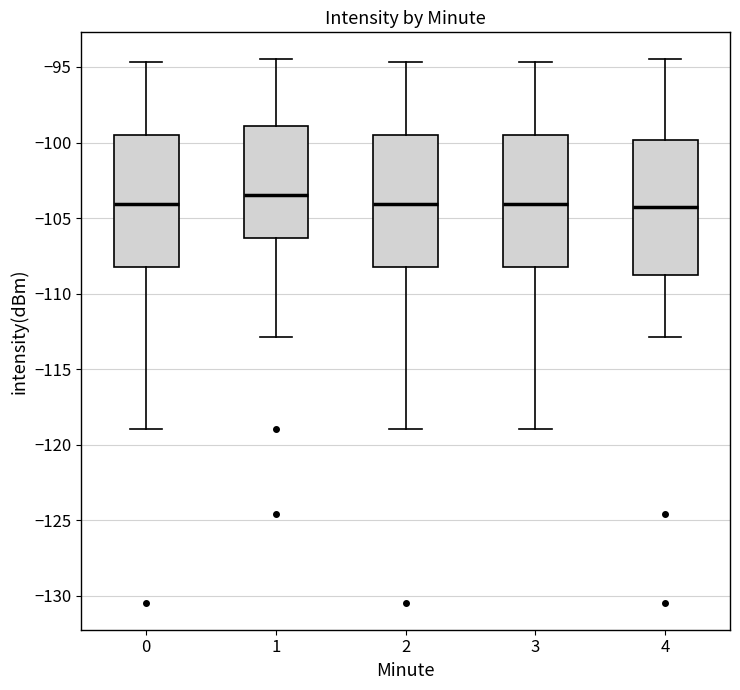

Reading left to right, read every box against the y-axis: the position of its median line, the range the box covers, and the ends of its whiskers. The values are not printed on the chart, so give them approximately, as read against the axis.

0: median -104.0, box -108.5 to -99.5, whiskers -119.0 to -94.5
1: median -103.5, box -106.5 to -99.0, whiskers -113.0 to -94.5
2: median -104.0, box -108.5 to -99.5, whiskers -119.0 to -94.5
3: median -104.0, box -108.5 to -99.5, whiskers -119.0 to -94.5
4: median -104.5, box -109.0 to -100.0, whiskers -113.0 to -94.5